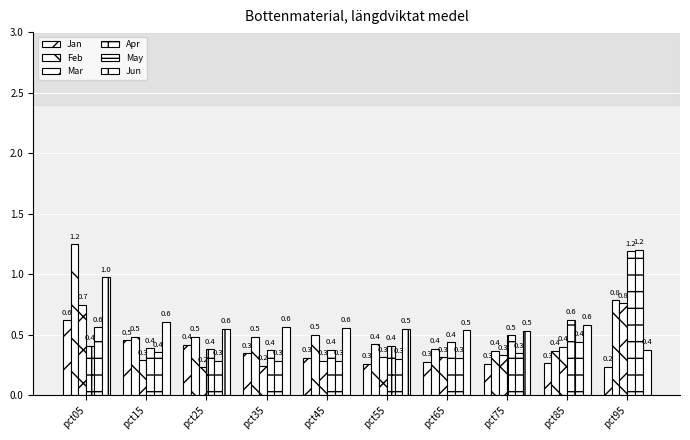

Between pct95 and pct55, which is larger?

pct55